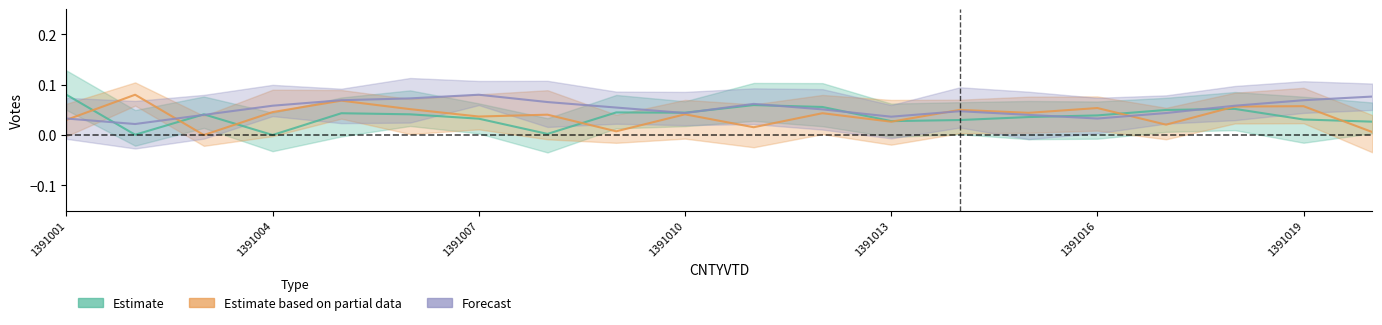

Is it true that Forecast equals 0.0 at 1391014?

True